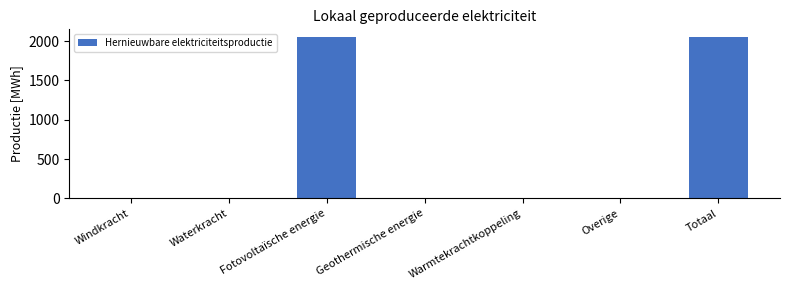

What is the maximum value shown in the chart?

2048.7